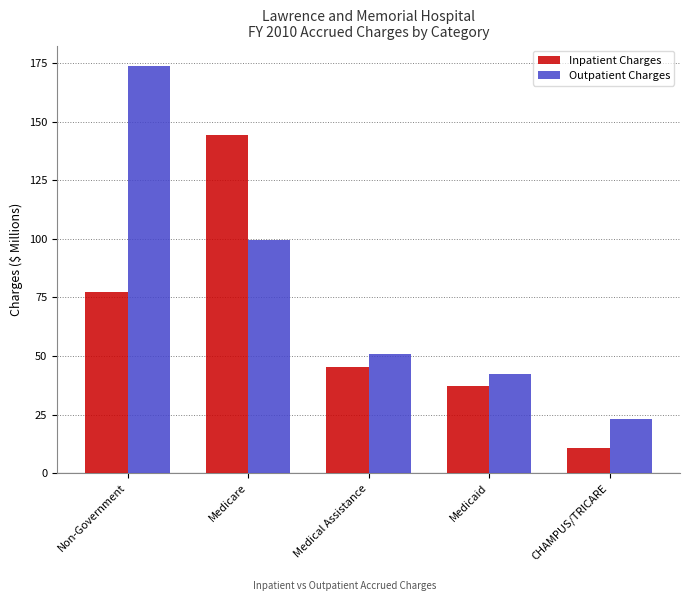

Is it true that Inpatient Charges equals 14.3 at Medical Assistance?

False